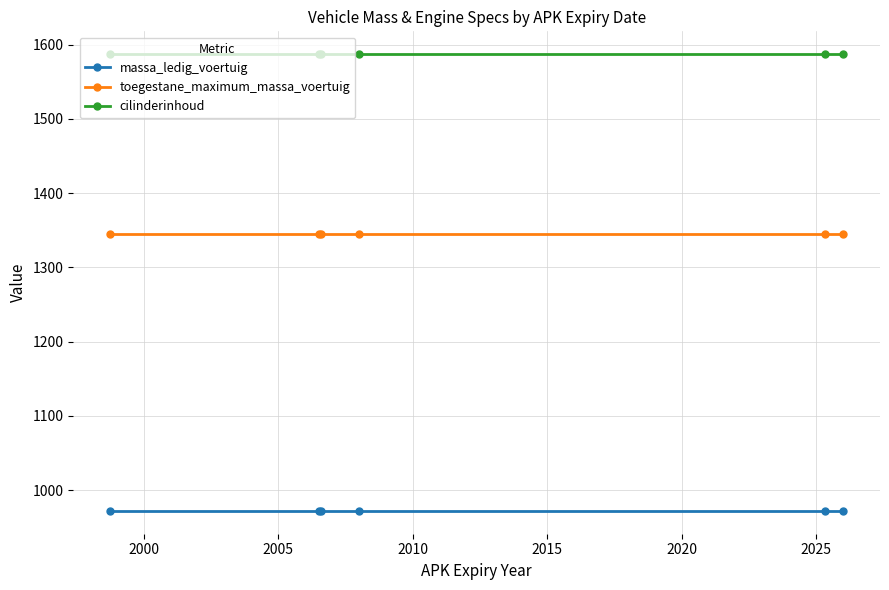

True or false: toegestane_maximum_massa_voertuig and cilinderinhoud intersect in this chart.

False